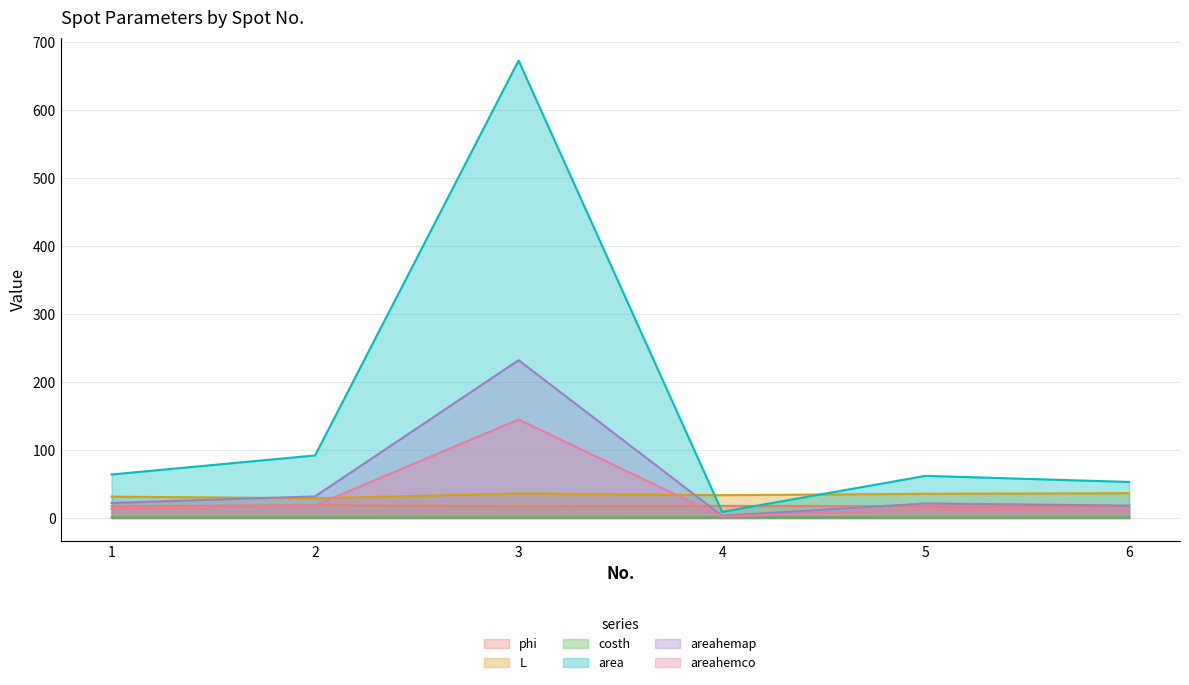

In costh, how many points are higher than both neighbors (excluding endpoints)?

2